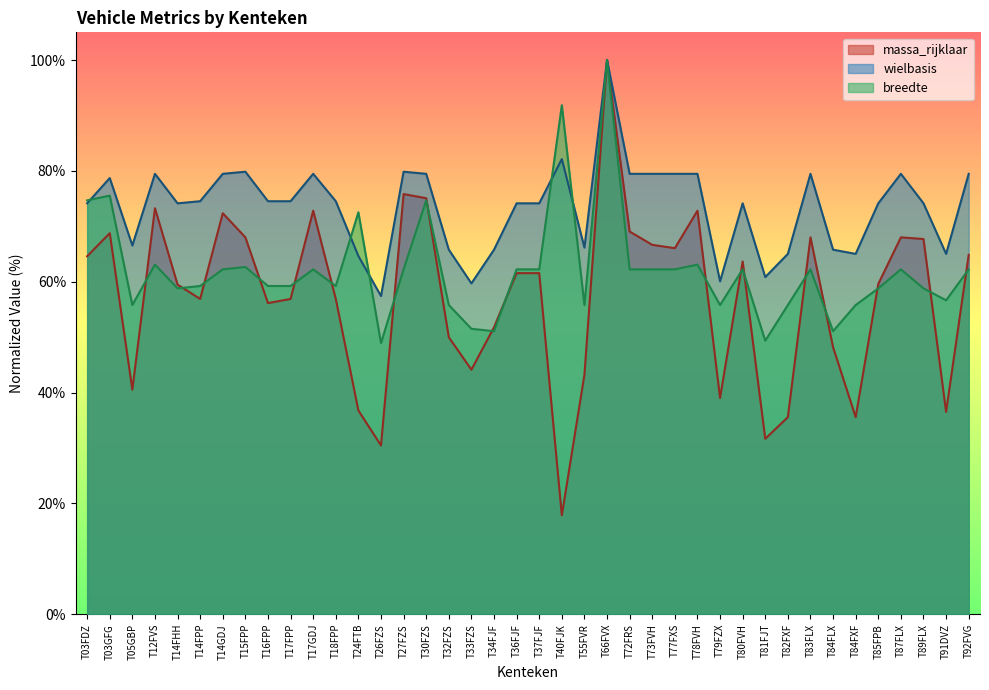

True or false: massa_rijklaar has a value of 61.5 at T37FJF.

True